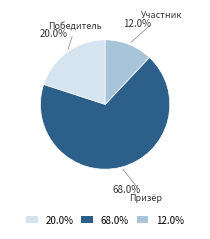

Which has a higher value, Победитель or Призёр?

Призёр